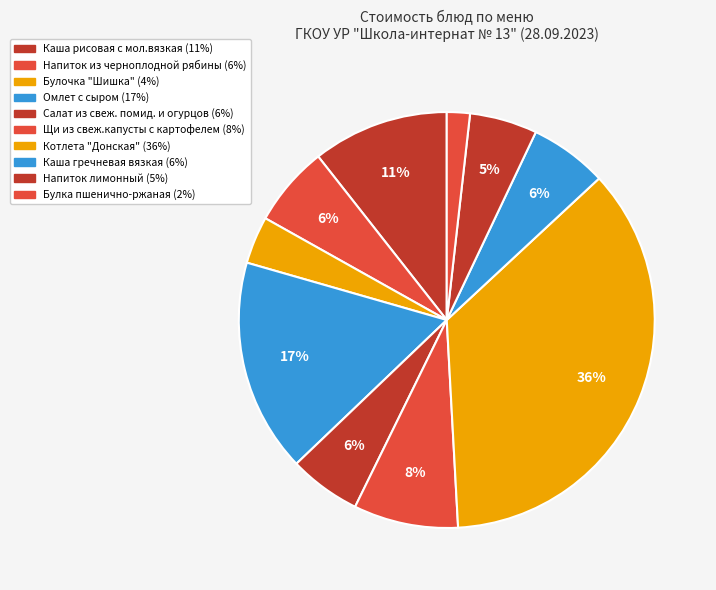

Rank the categories by value from lowest to highest.

Булка пшенично-ржаная, Булочка "Шишка", Напиток лимонный, Салат из свеж. помид. и огурцов, Каша гречневая вязкая, Напиток из черноплодной рябины, Щи из свеж.капусты с картофелем, Каша рисовая с мол.вязкая, Омлет с сыром, Котлета "Донская"